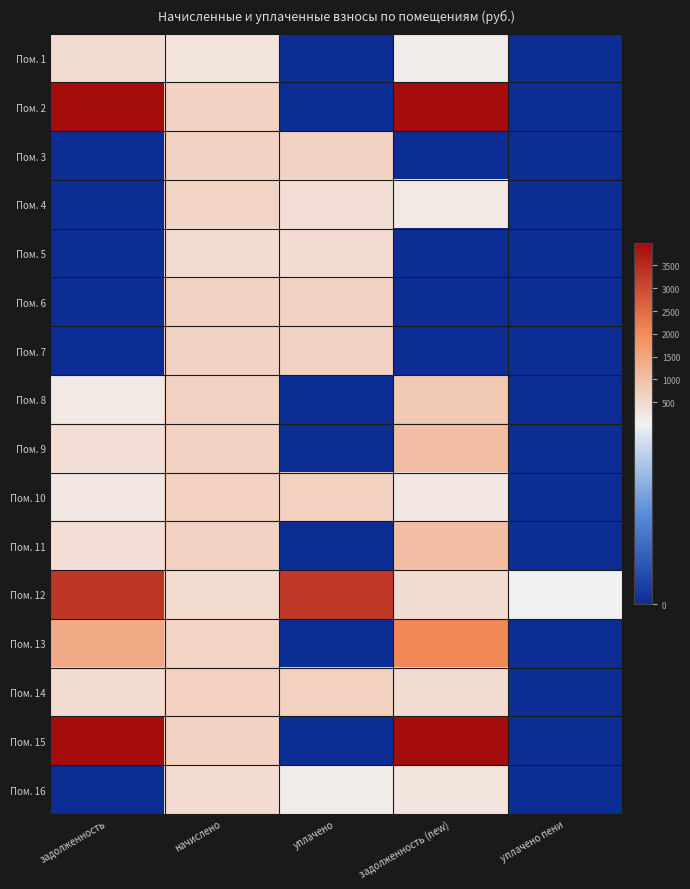

Reading right to left, list all the values displayed in this chart.

Пом. 1: уплачено пени=0.0	задолженность (new)=150.5	уплачено=0.0	начислено=301.0	задолженность=451.4
Пом. 2: уплачено пени=0.0	задолженность (new)=17355.7	уплачено=0.0	начислено=643.0	задолженность=16539.8
Пом. 3: уплачено пени=0.0	задолженность (new)=0.0	уплачено=632.6	начислено=632.6	задолженность=0.0
Пом. 4: уплачено пени=0.0	задолженность (new)=203.9	уплачено=407.9	начислено=611.8	задолженность=0.0
Пом. 5: уплачено пени=0.0	задолженность (new)=0.0	уплачено=451.4	начислено=451.4	задолженность=0.0
Пом. 6: уплачено пени=0.0	задолженность (new)=0.0	уплачено=638.5	начислено=638.5	задолженность=0.0
Пом. 7: уплачено пени=0.0	задолженность (new)=0.0	уплачено=638.5	начислено=638.5	задолженность=0.0
Пом. 8: уплачено пени=0.0	задолженность (new)=829.6	уплачено=0.0	начислено=622.2	задолженность=207.4
Пом. 9: уплачено пени=0.0	задолженность (new)=1048.4	уплачено=0.0	начислено=626.7	задолженность=417.8
Пом. 10: уплачено пени=0.0	задолженность (new)=217.8	уплачено=653.4	начислено=653.4	задолженность=217.8
Пом. 11: уплачено пени=0.0	задолженность (new)=1041.0	уплачено=0.0	начислено=622.2	задолженность=414.8
Пом. 12: уплачено пени=48.0	задолженность (new)=484.7	уплачено=3275.6	начислено=476.7	задолженность=3323.6
Пом. 13: уплачено пени=0.0	задолженность (new)=2050.0	уплачено=0.0	начислено=610.4	задолженность=1423.6
Пом. 14: уплачено пени=0.1	задолженность (new)=434.6	уплачено=651.9	начислено=651.9	задолженность=434.6
Пом. 15: уплачено пени=0.0	задолженность (new)=18207.9	уплачено=0.0	начислено=629.6	задолженность=17403.0
Пом. 16: уплачено пени=0.0	задолженность (new)=299.0	уплачено=149.4	начислено=448.5	задолженность=0.0